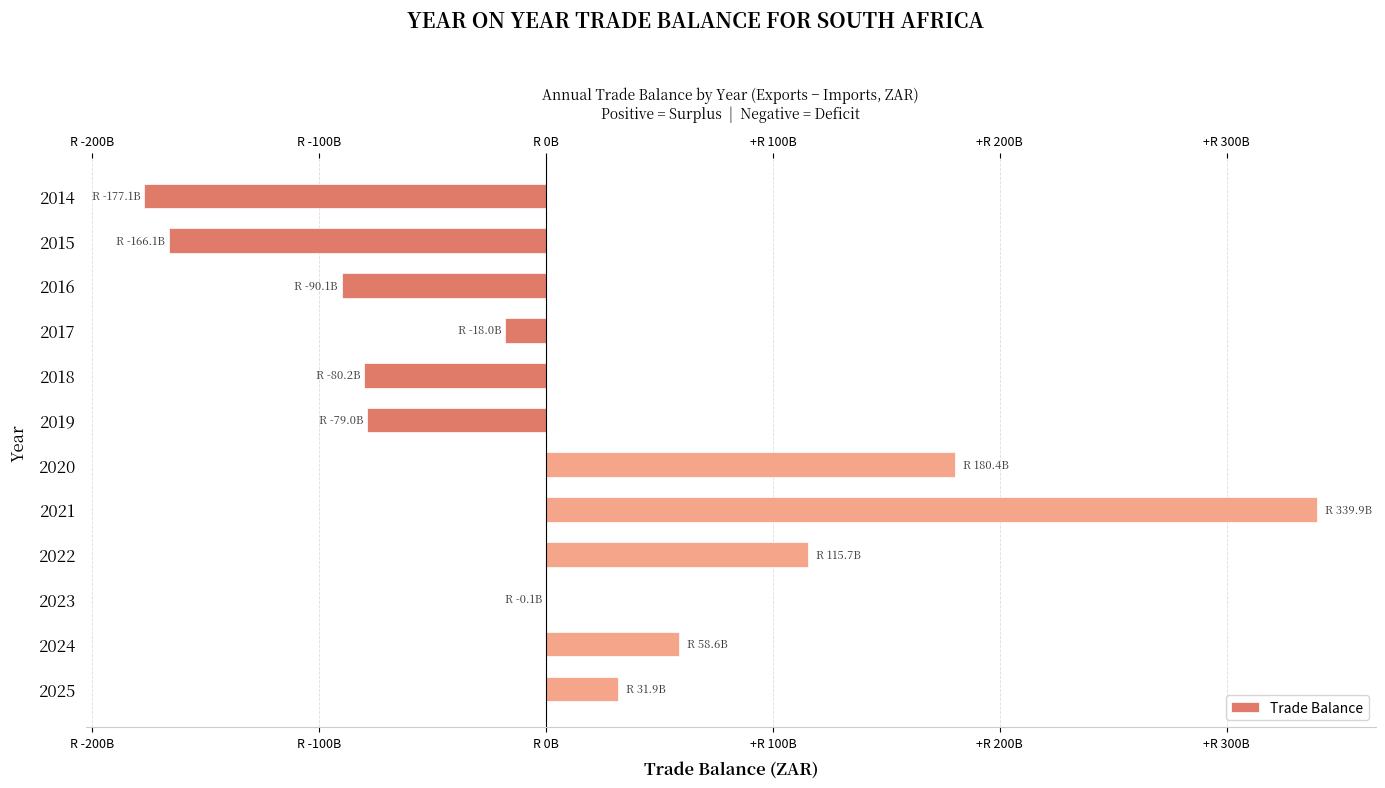

How many bars are there in total?

12